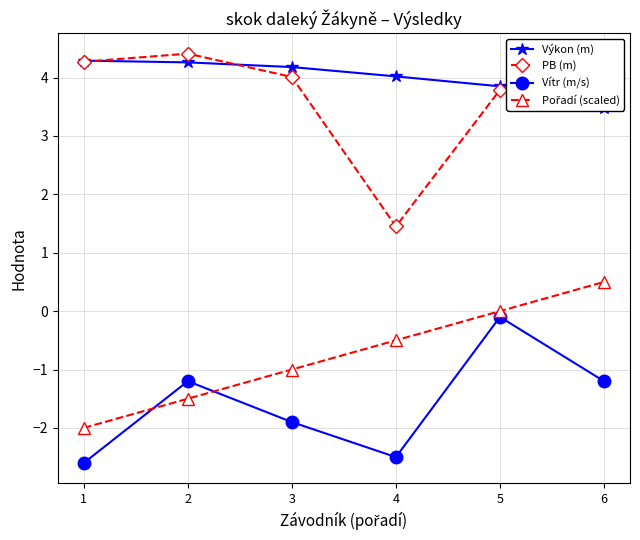

What is the difference between the second highest and minimum values in the Výkon (m) series?

0.8